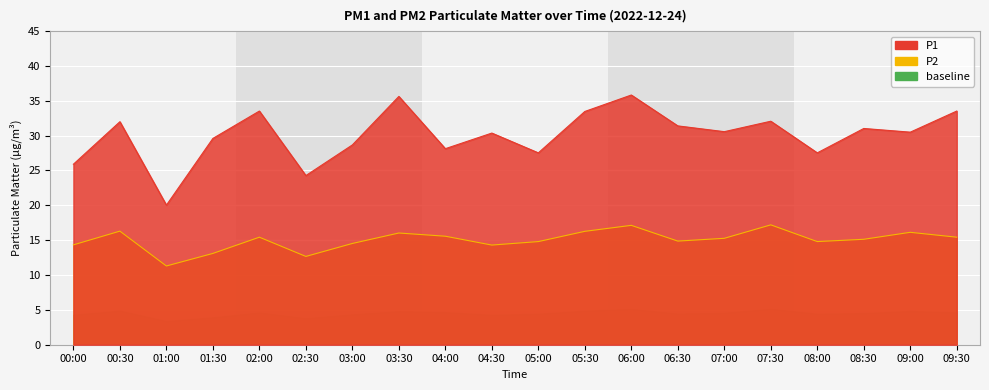

Rank the series by their maximum value, from lowest to highest.

P2, P1